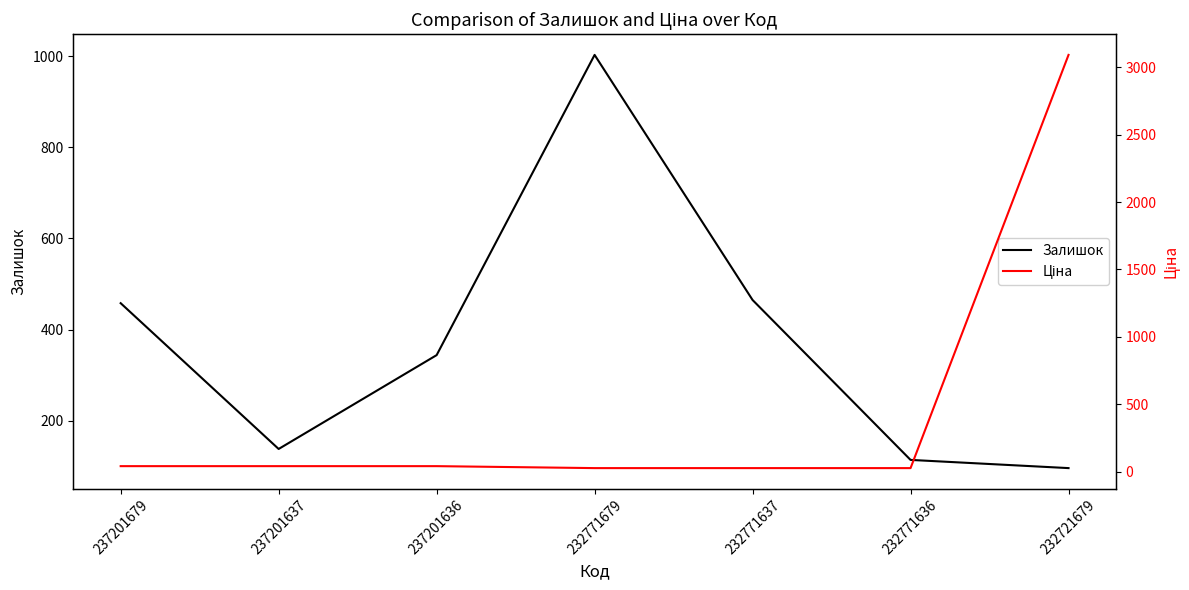

Which series has the largest total across all categories?

Ціна